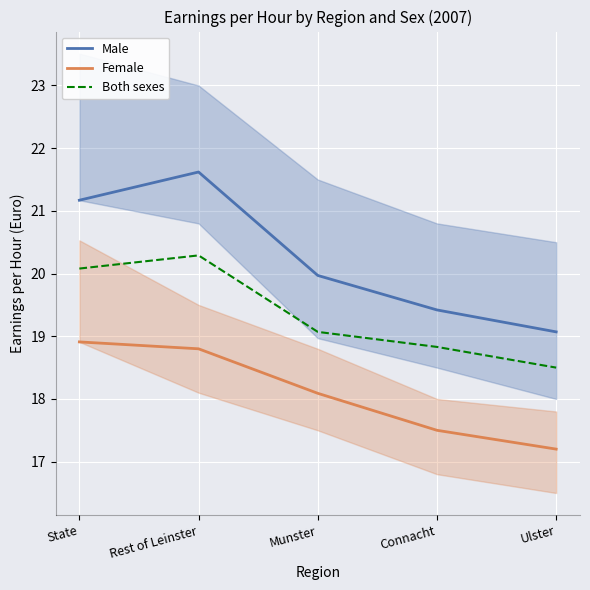

What is the smallest value displayed?

17.2